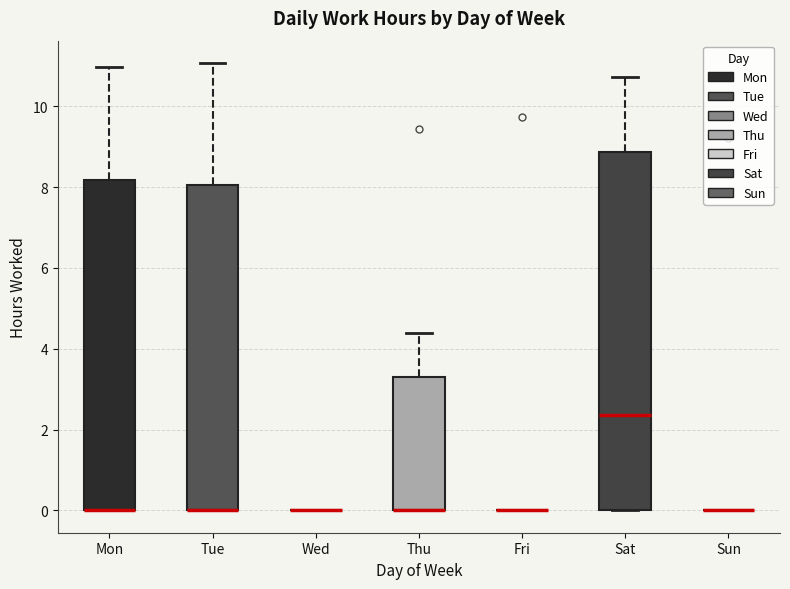

Which box is the tallest, from its lower edge to its upper edge?

Sat